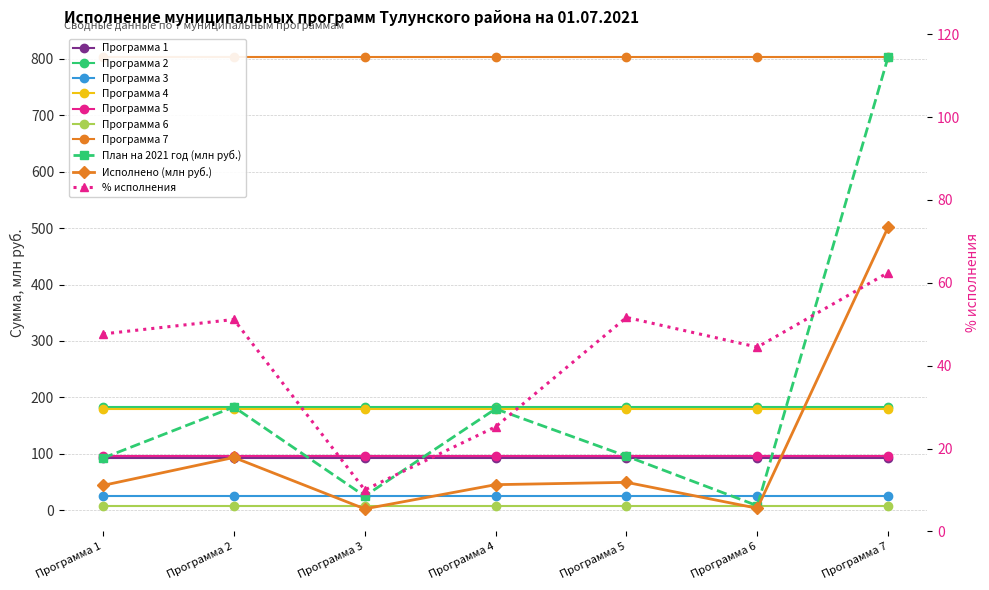

In План на 2021 год (млн руб.), how many points are higher than both neighbors (excluding endpoints)?

2